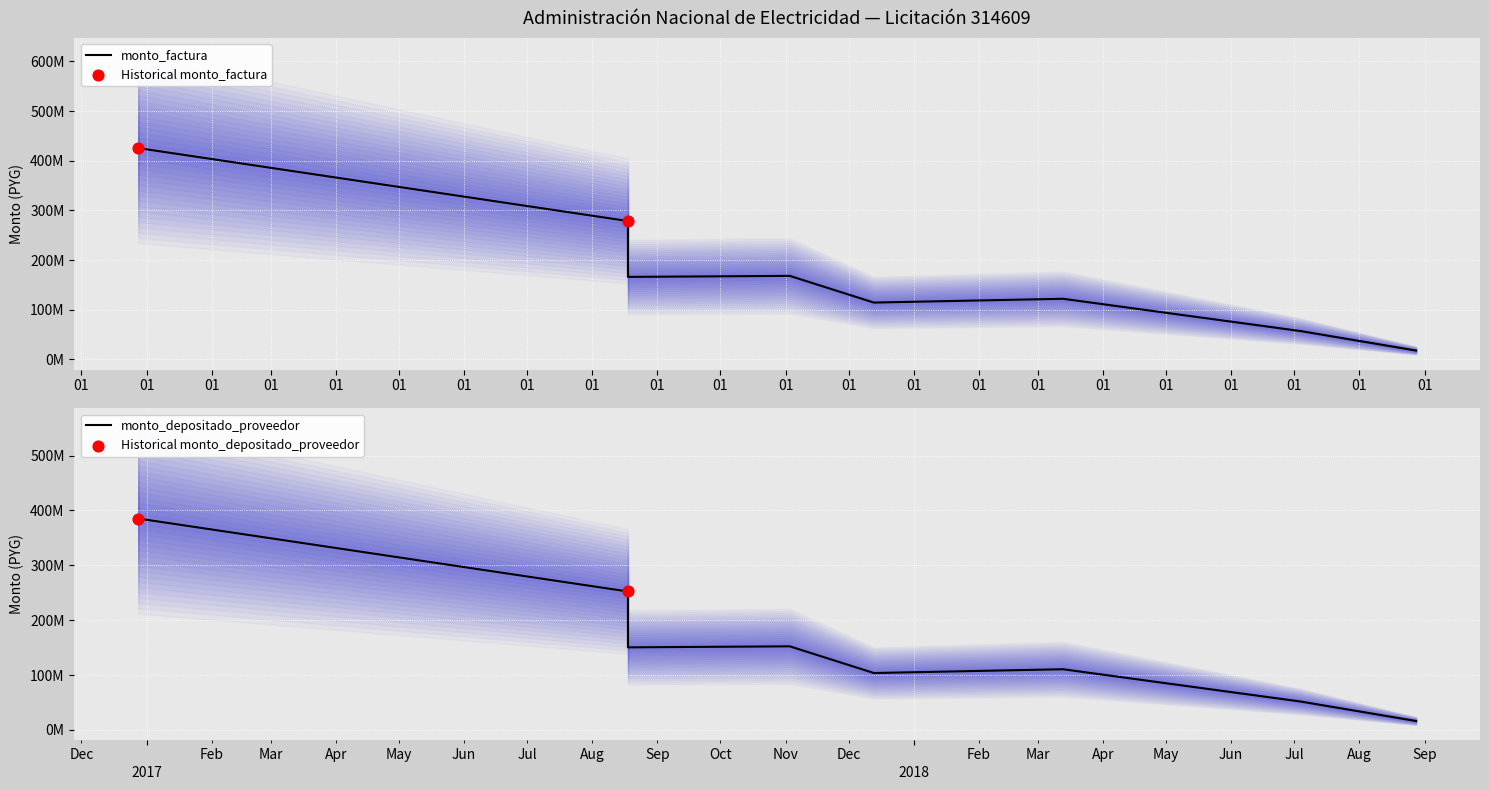

What are all the series names shown in the legend?

monto_factura, monto_depositado_proveedor